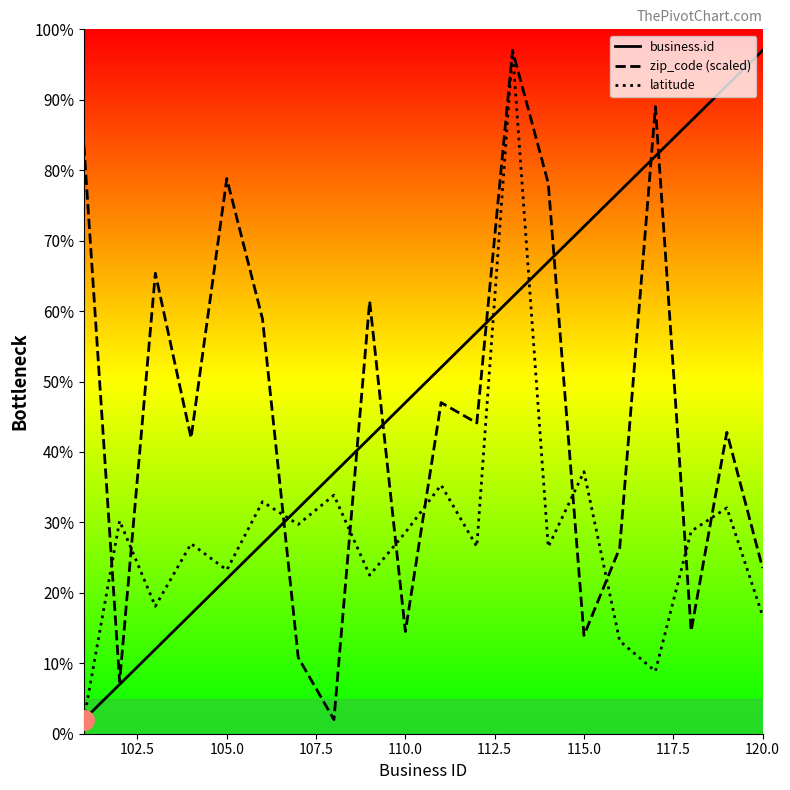

What is the total value across all series at 105.0?

124.1